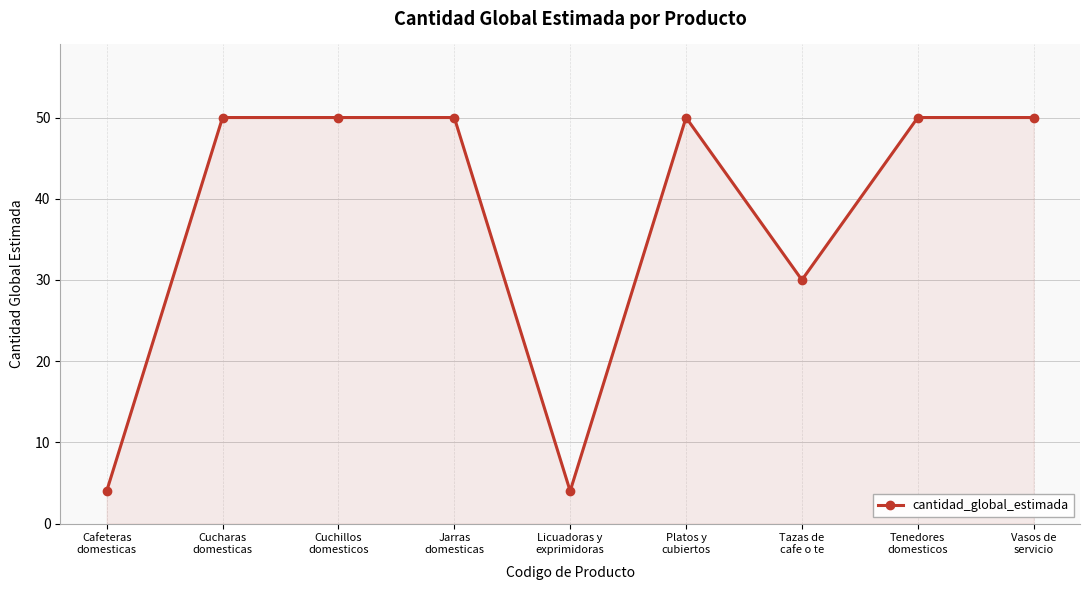

What is the difference between the second highest and second lowest values?

46